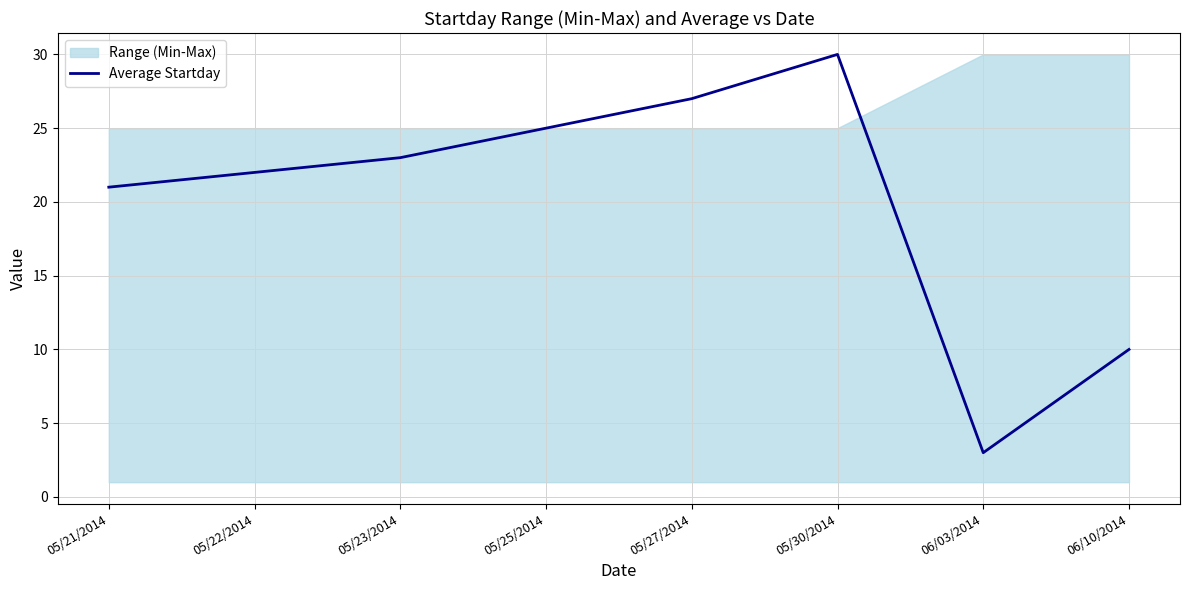

What position from the left is 06/10/2014?

8